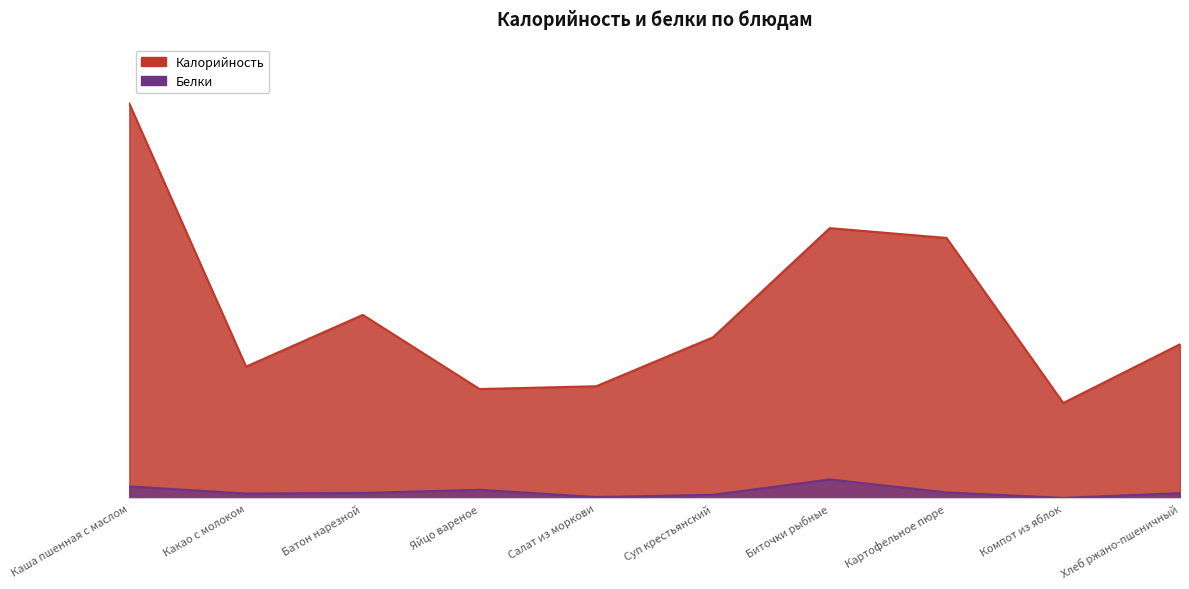

What is the approximate value of Белки at Хлеб ржано-пшеничный?

3.6